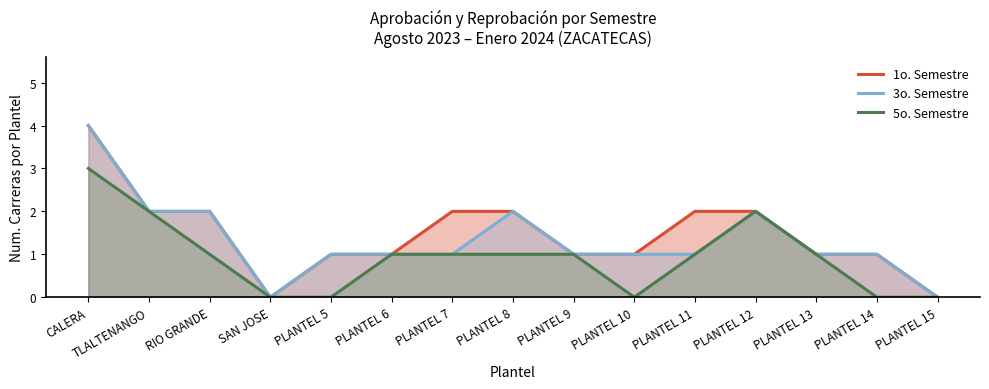

How many lines are shown in the chart?

3